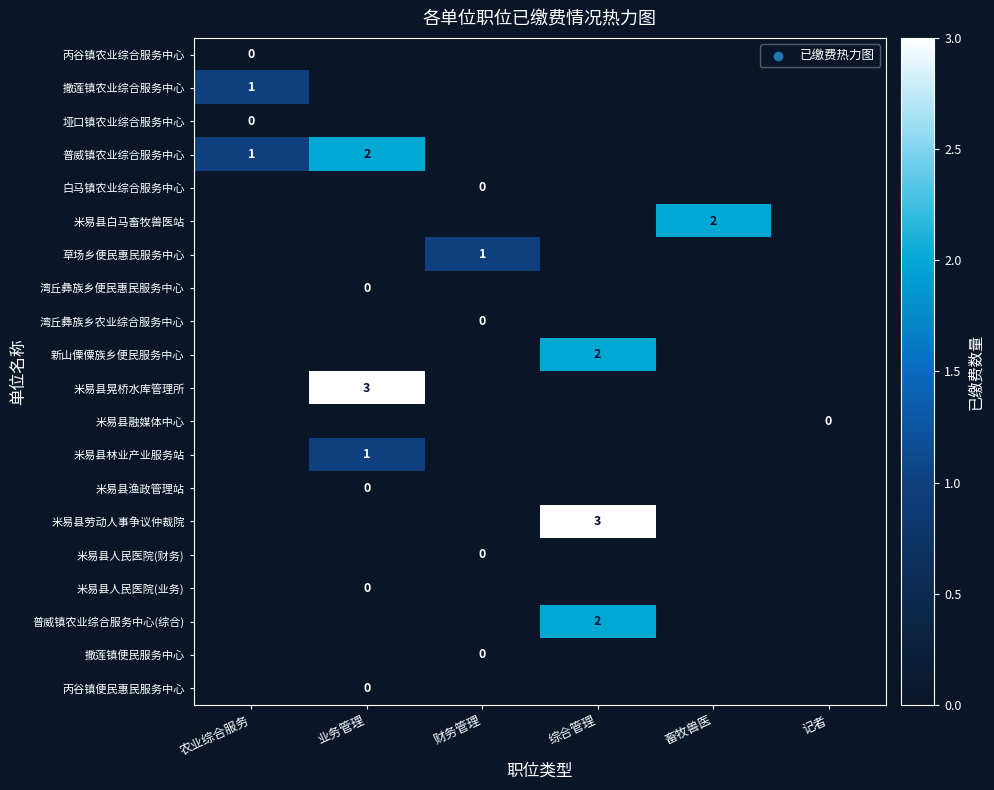

True or false: 丙谷镇便民惠民服务中心 has a value of -1 at 财务管理.

True